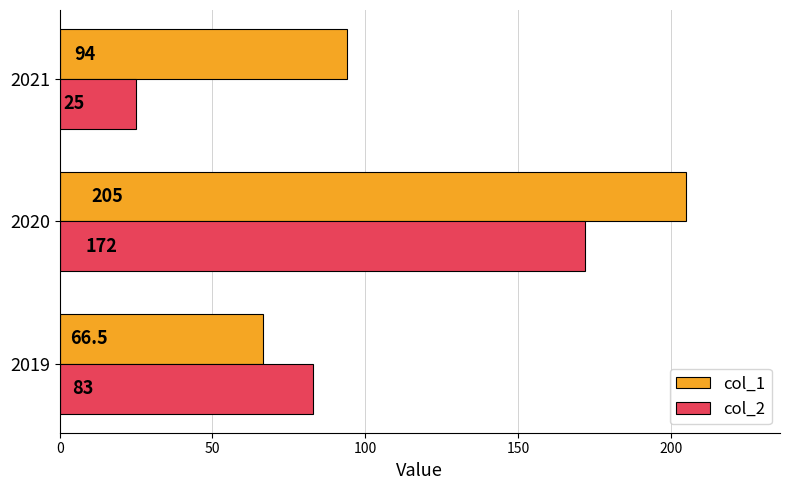

Count the number of data series in this chart.

2